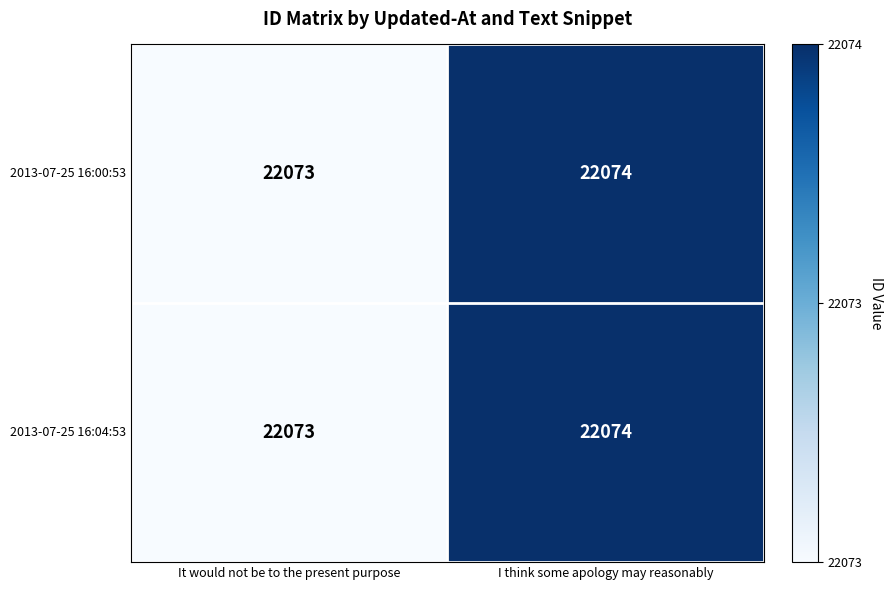

What is the sum of the 2013-07-25 16:04:53 values at I think some apology may reasonably and It would not be to the present purpose?

44147